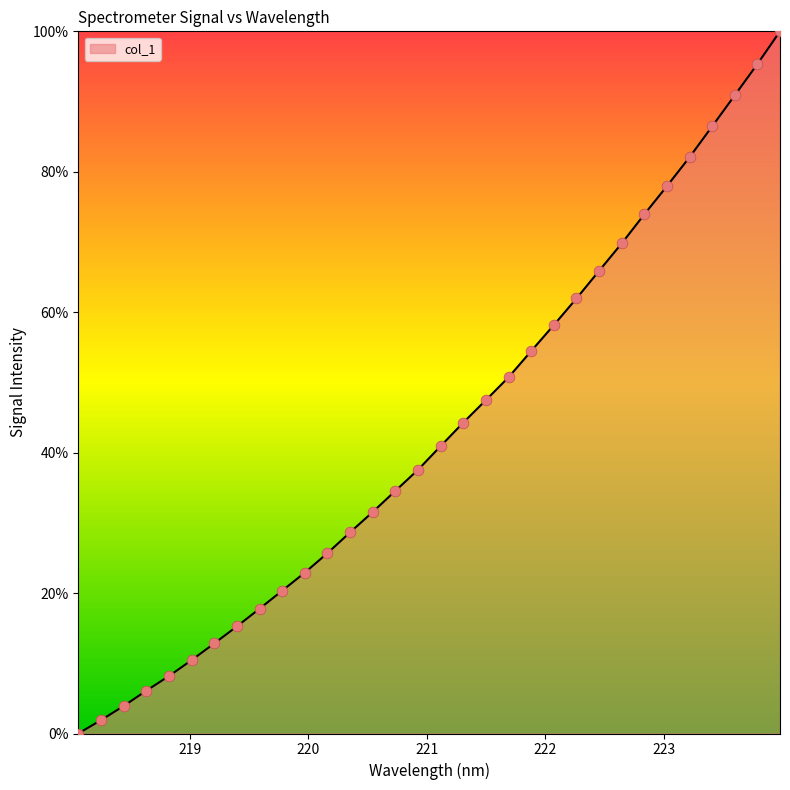

What is the greatest value displayed?

100.0